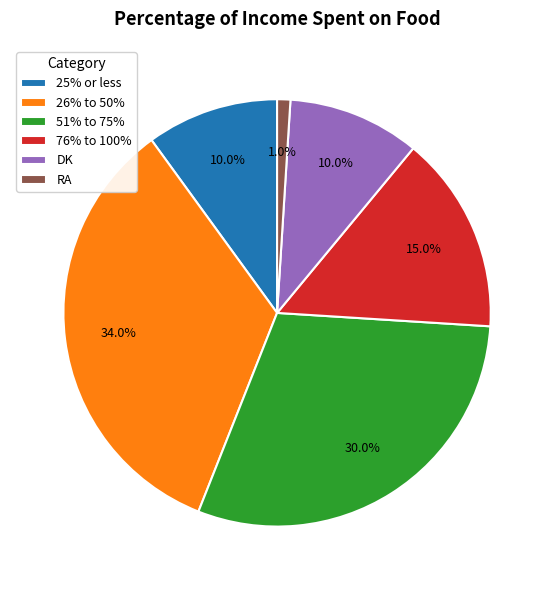

What portion of the pie excludes 51% to 75%?

70.0%